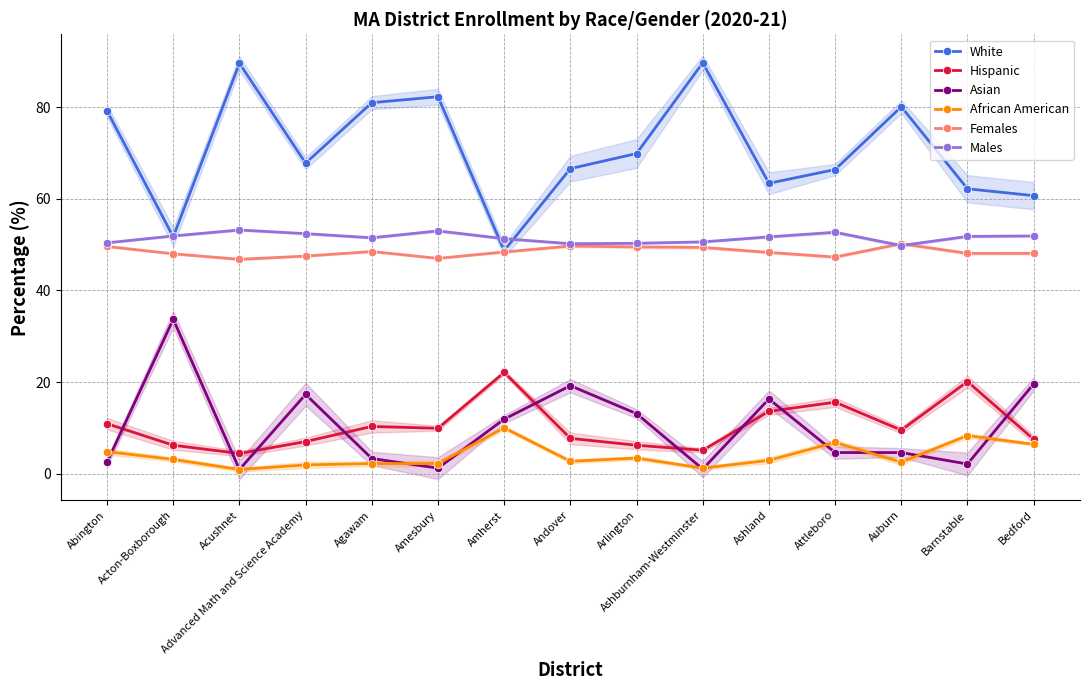

The value of Asian at Arlington is 13.1. True or false?

True